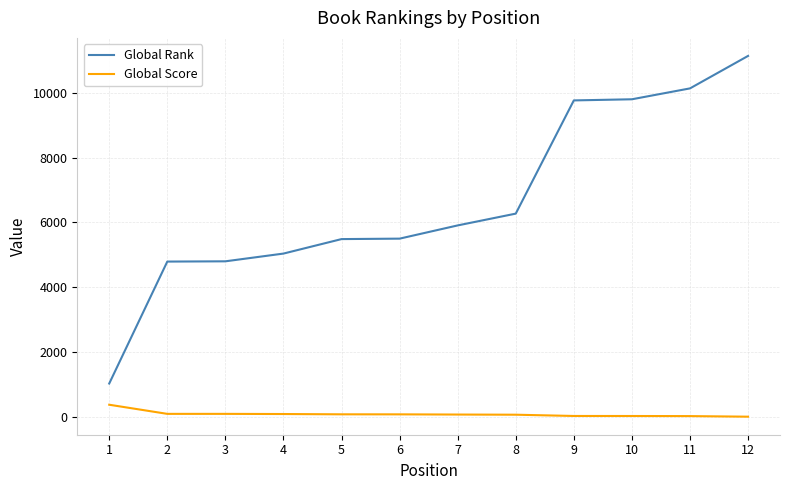

What is the difference between the maximum and minimum values in the Global Rank series?

10111